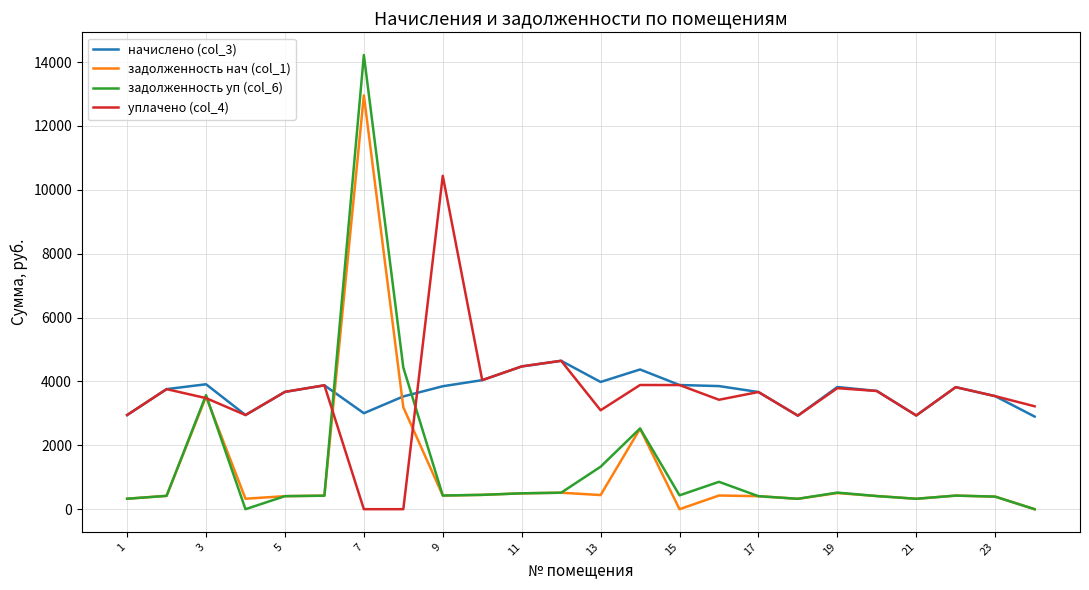

Which series has the widest spread of values?

задолженность уп (col_6)